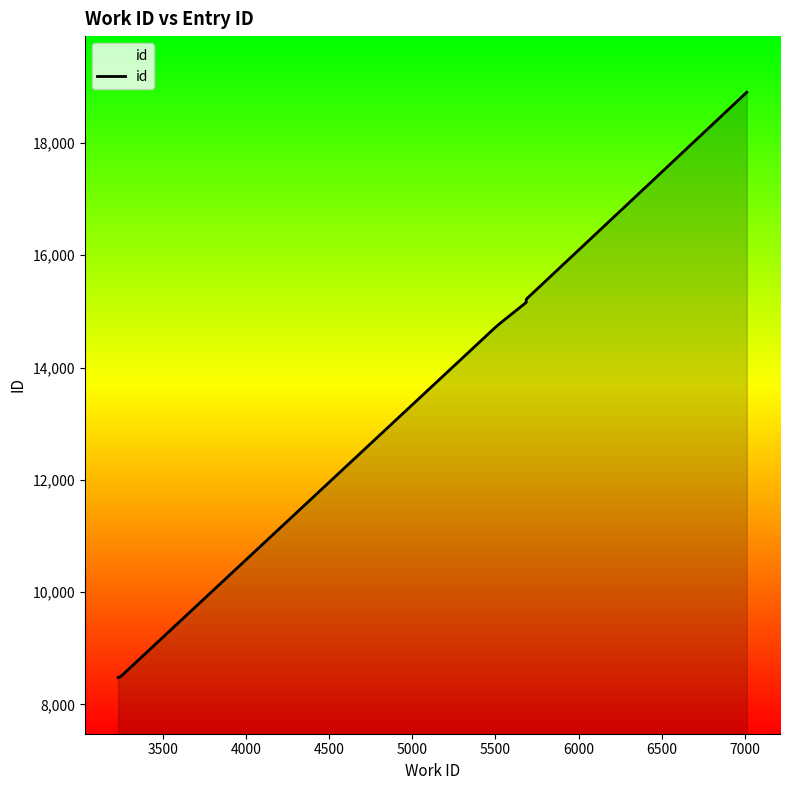

The chart shows a value of 22606 at 4000. True or false?

False